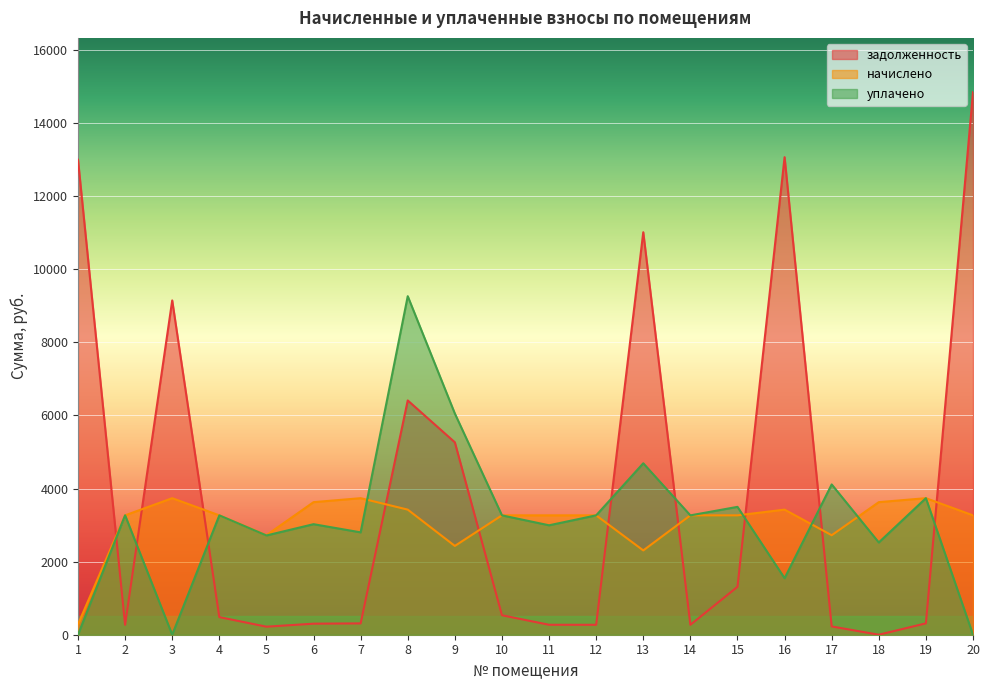

At which label does уплачено first exceed 3265?

2